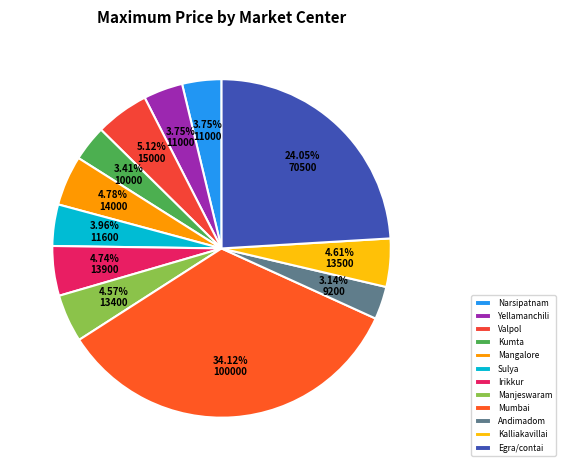

Count the number of slices in the pie.

12